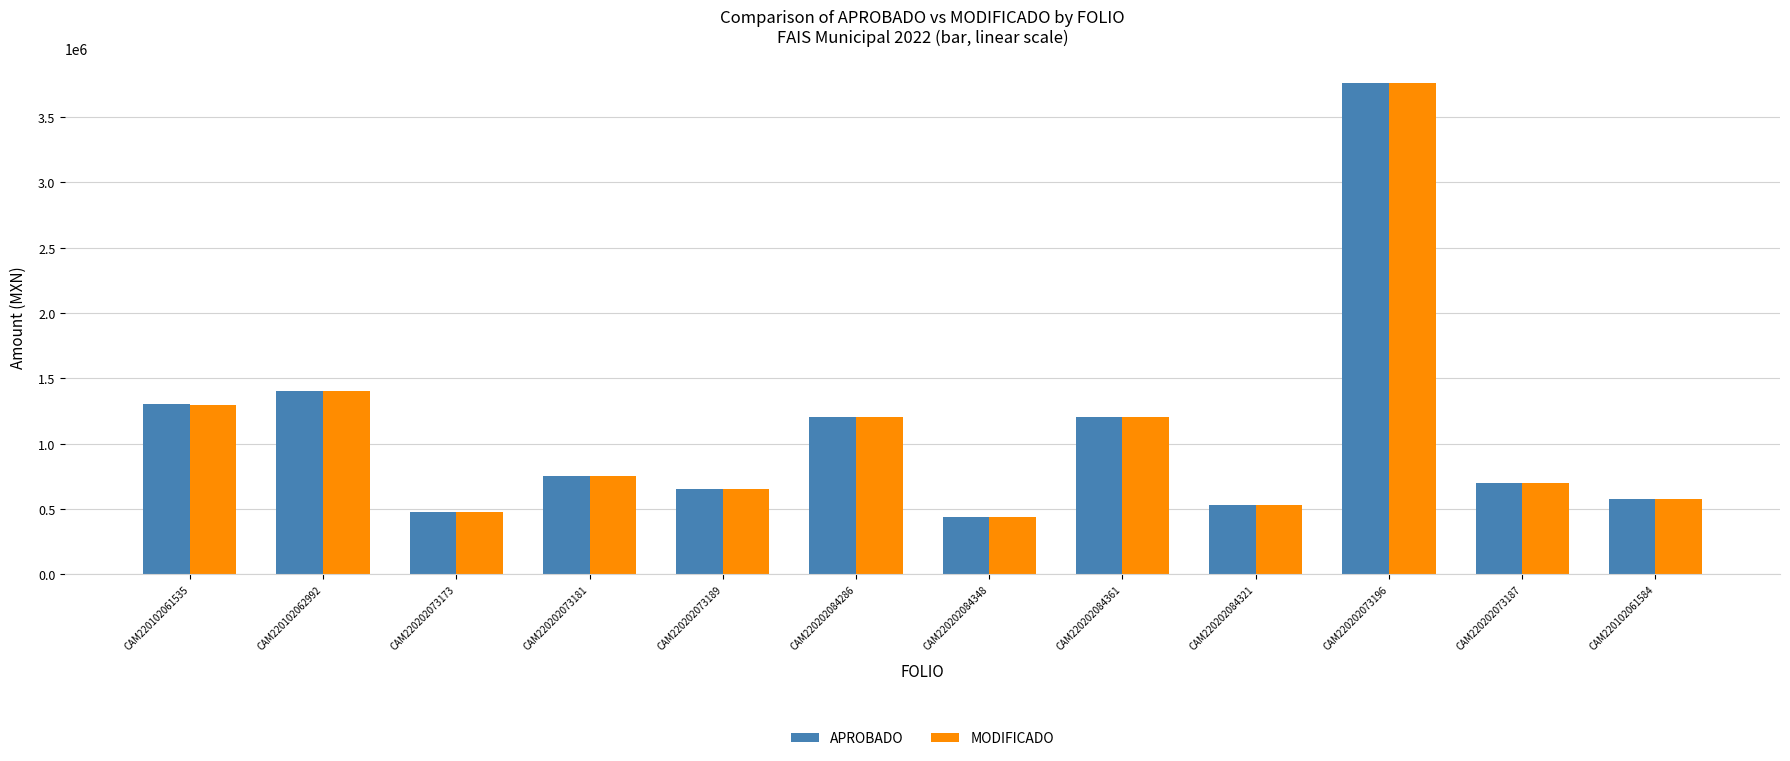

What is the total value across all series at CAM220202073196?

7513594.5